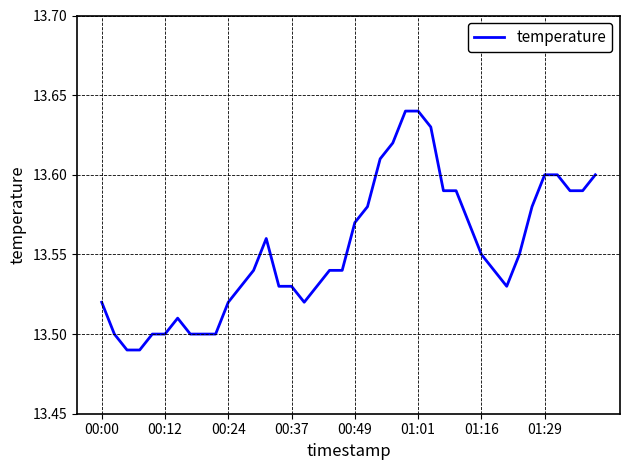

What is the maximum value shown in the chart?

13.6